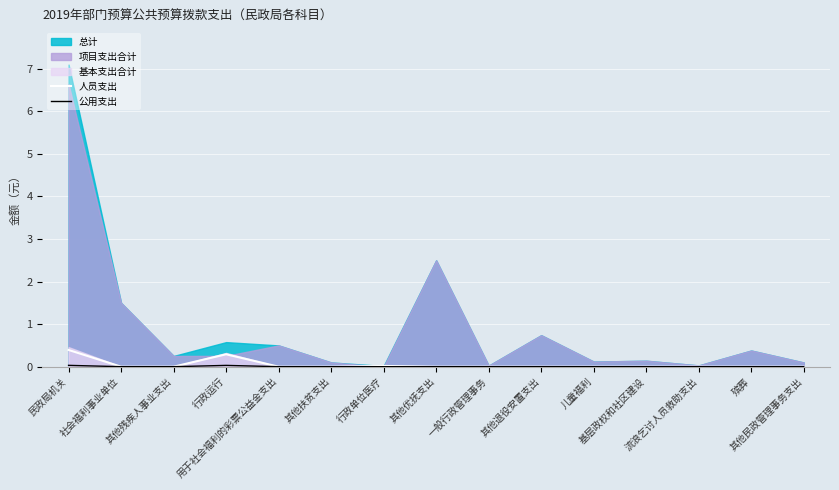

How many 公用支出 values are between 0 and 1?

15